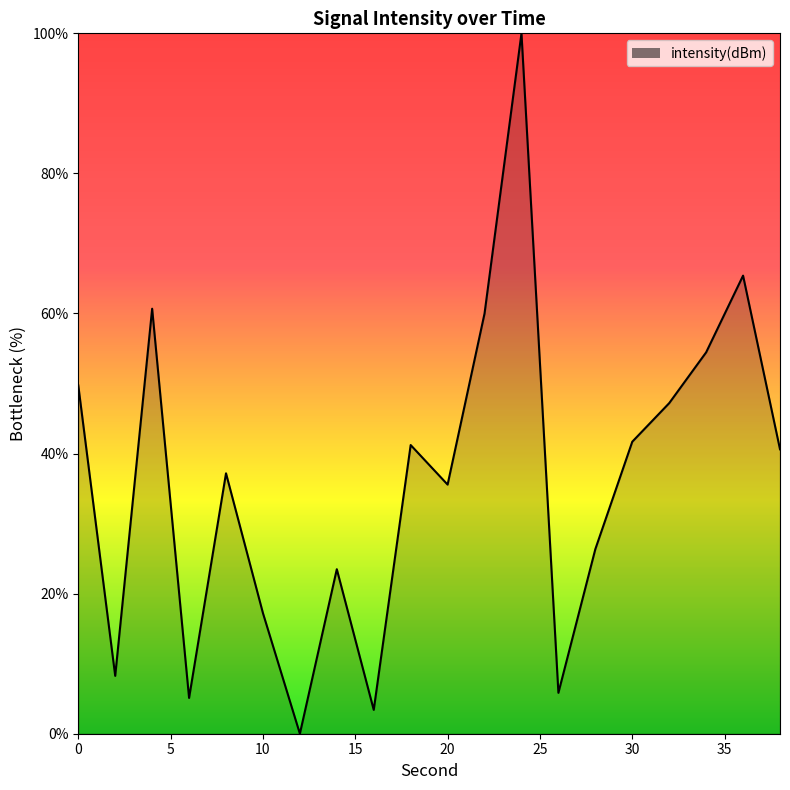

What is the maximum value shown in the chart?

100.0